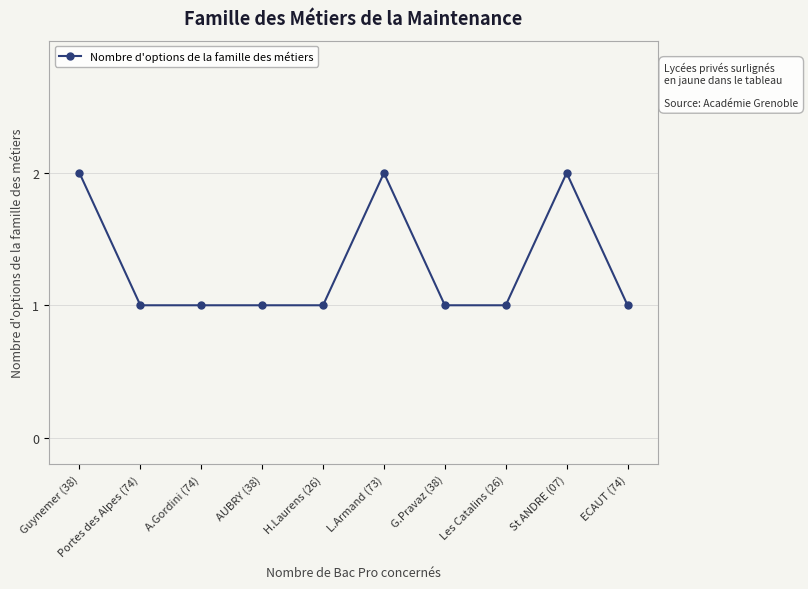

What is the ratio of the value at AUBRY (38) to the value at Guynemer (38)?

0.5